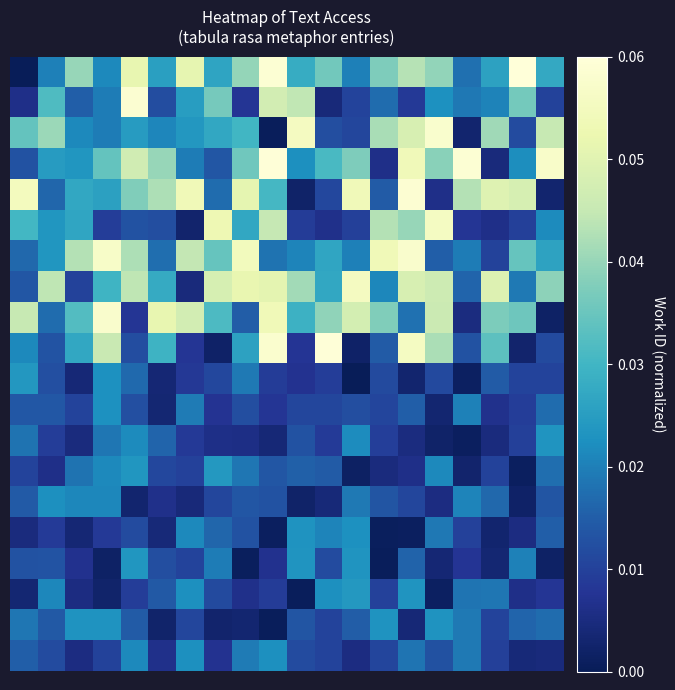

At how many categories does at least one series exceed 0?

20